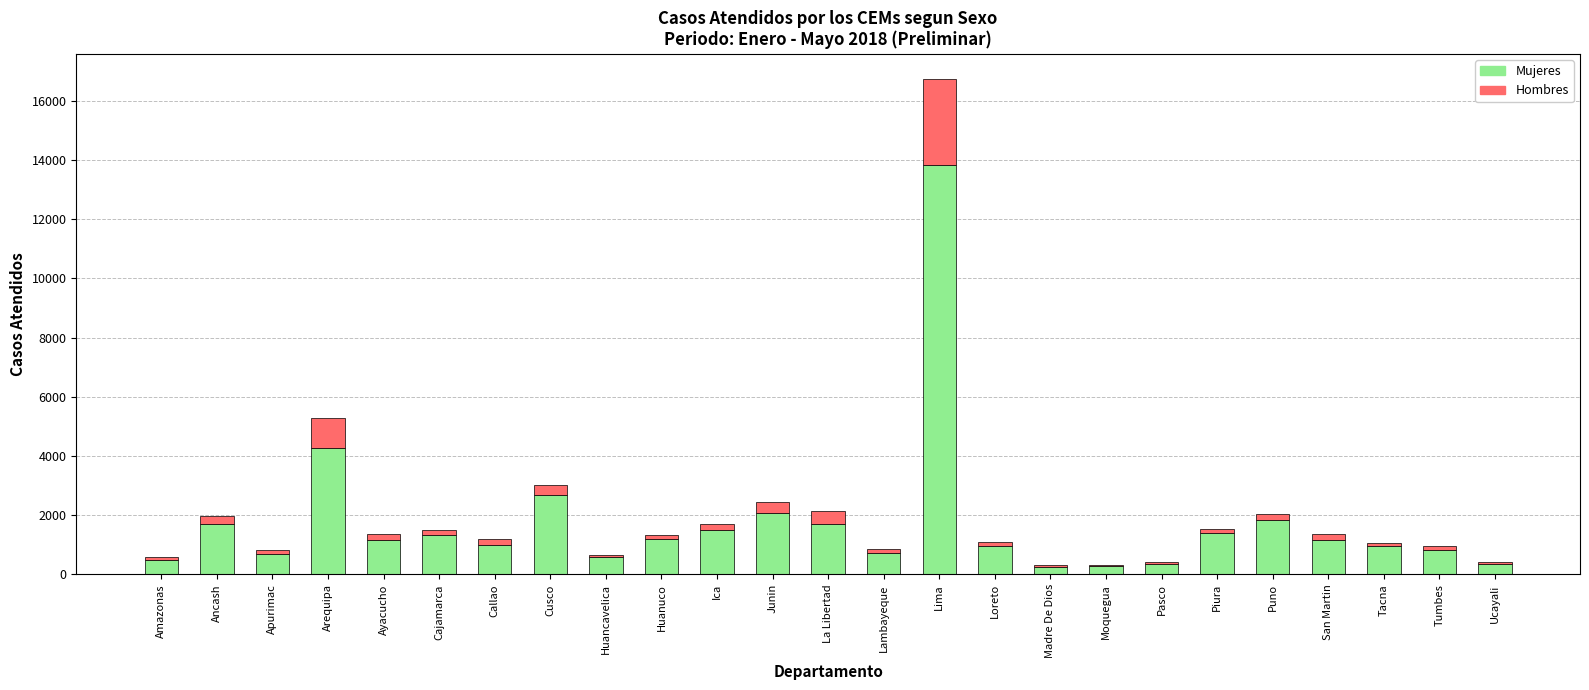

Does the chart contain stacked bars?

Yes